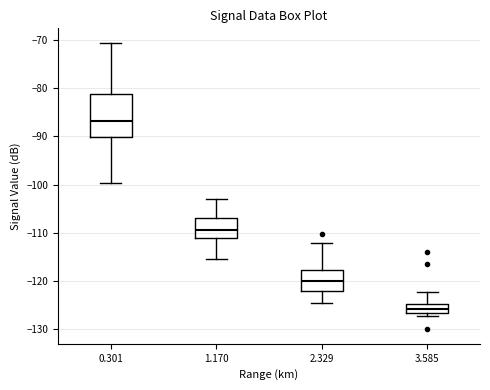

Where is the lower edge of the box at x = 2.329 on the y-axis? The values are not printed on the chart, so give them approximately, as read against the axis.

-122